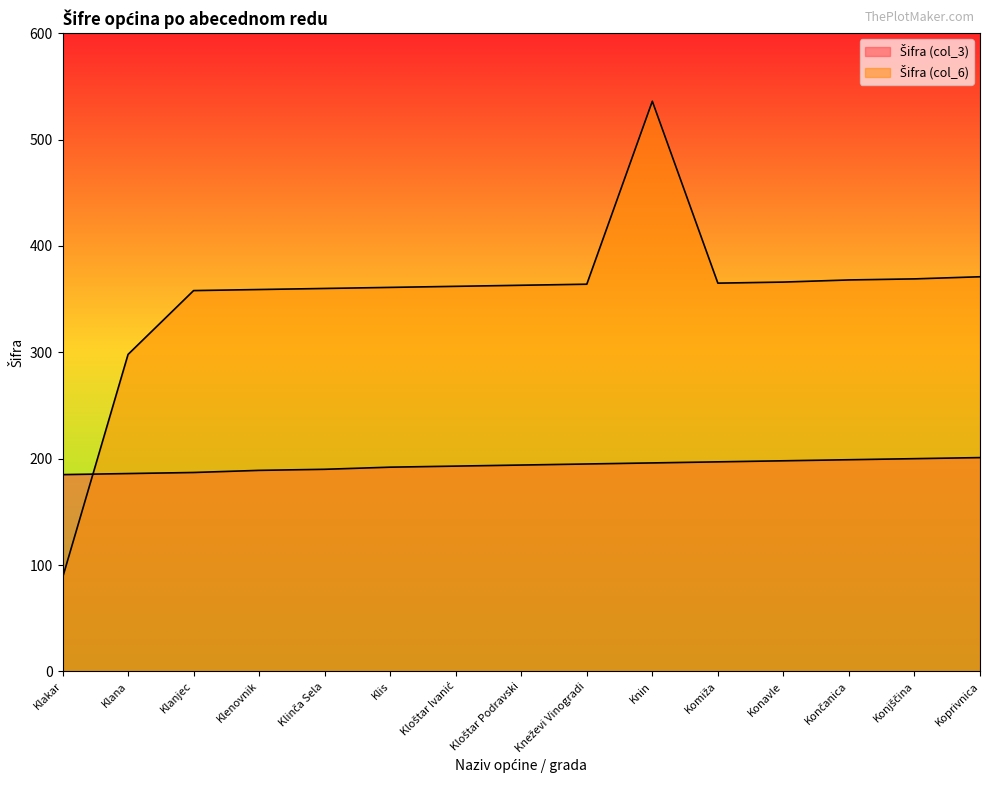

Does the chart have visible grid lines?

No